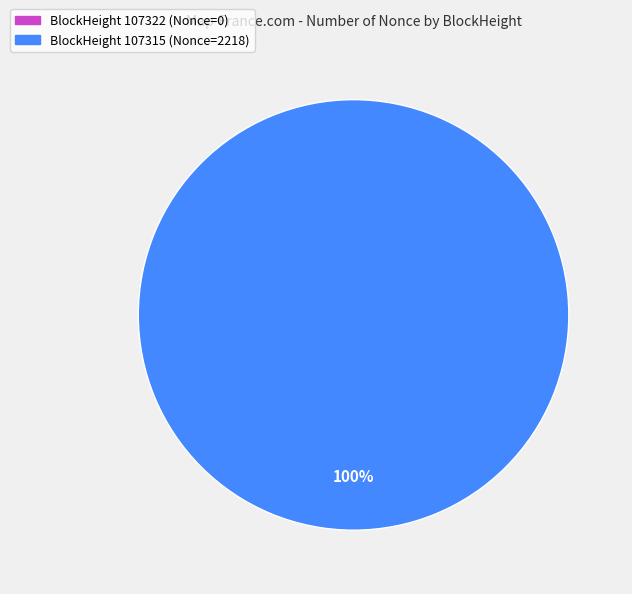

Combined, do 107315 and 107322 account for over 50%?

Yes